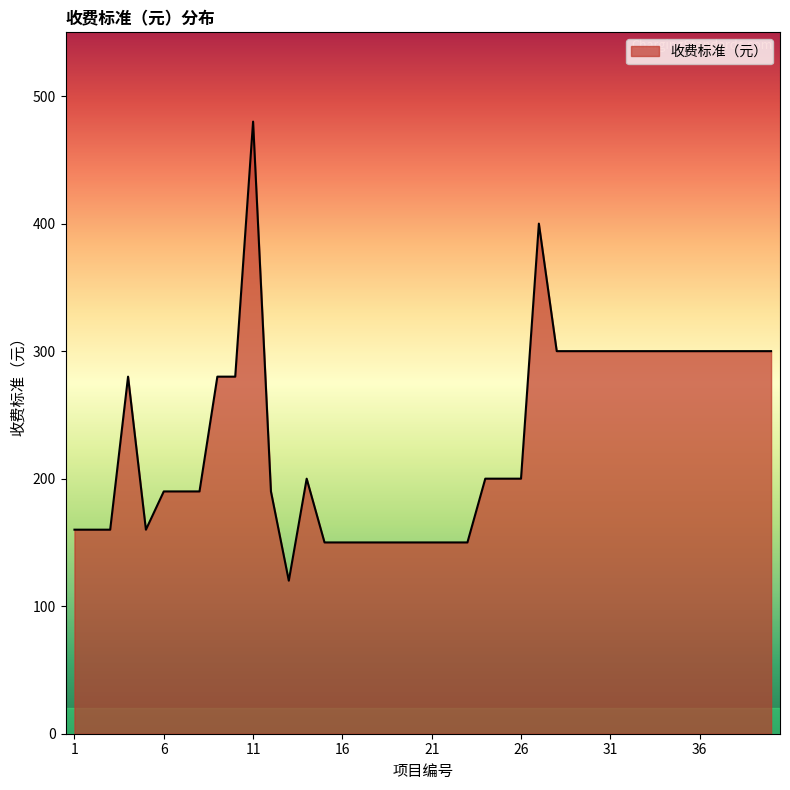

How many series are shown in this chart?

1